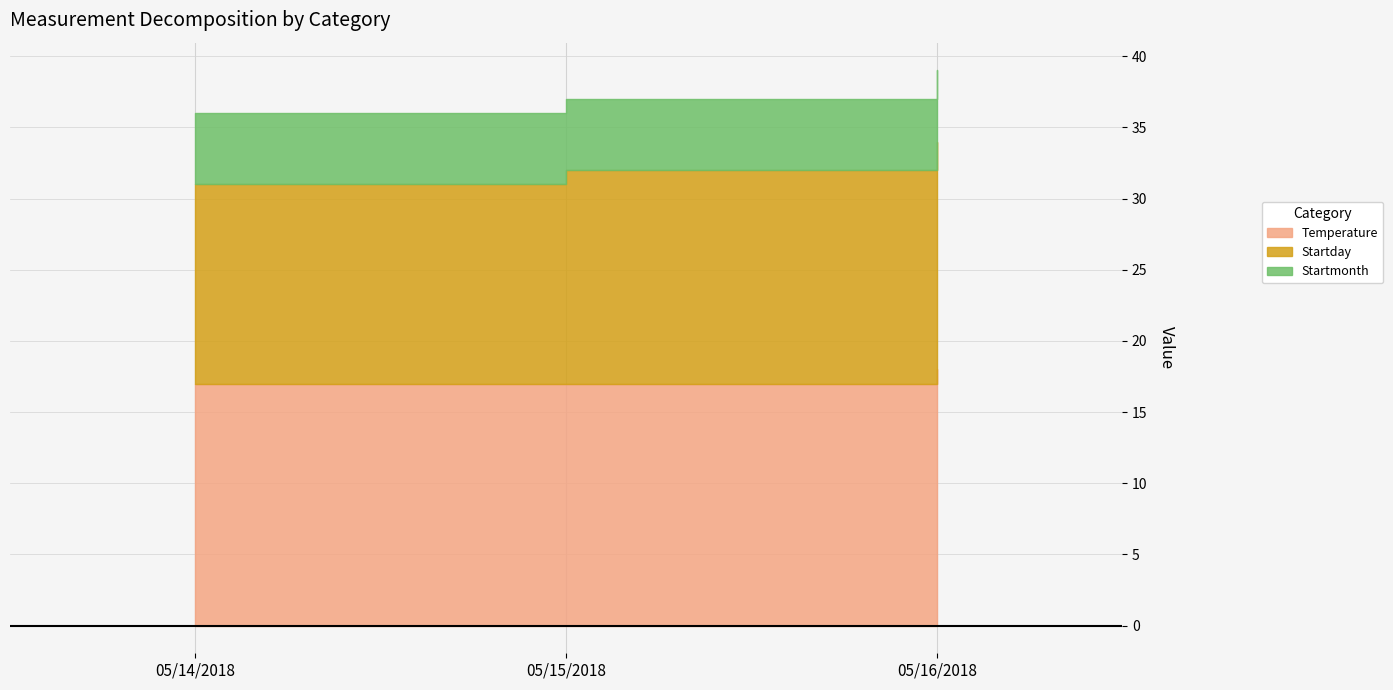

Reading right to left, list all the values displayed in this chart.

Temperature: 05/16/2018=18	05/15/2018=17	05/14/2018=17
Startday: 05/16/2018=16	05/15/2018=15	05/14/2018=14
Startmonth: 05/16/2018=5	05/15/2018=5	05/14/2018=5